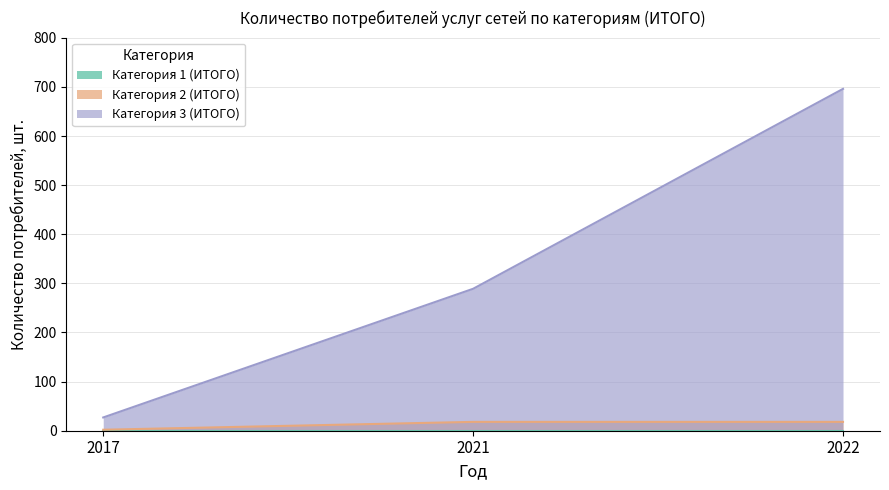

Does the chart have visible grid lines?

Yes